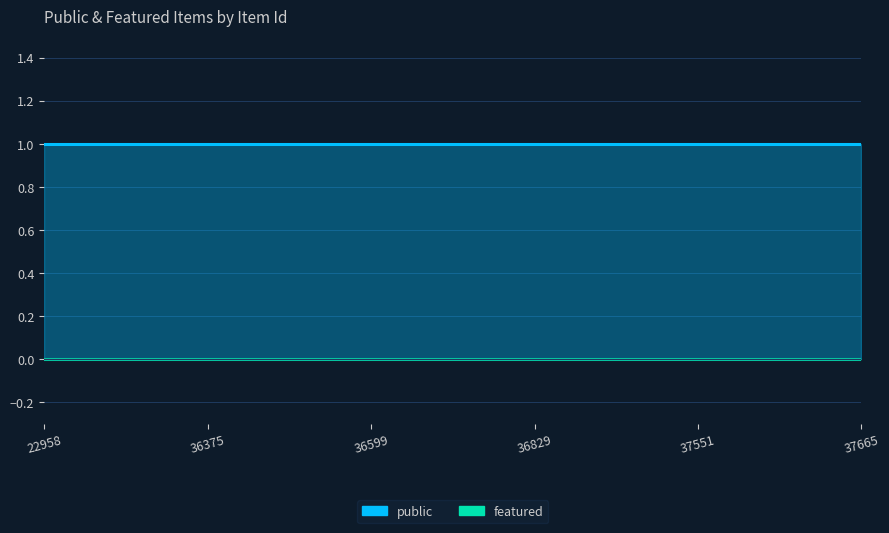

What is the total value across all series at 36599?

1